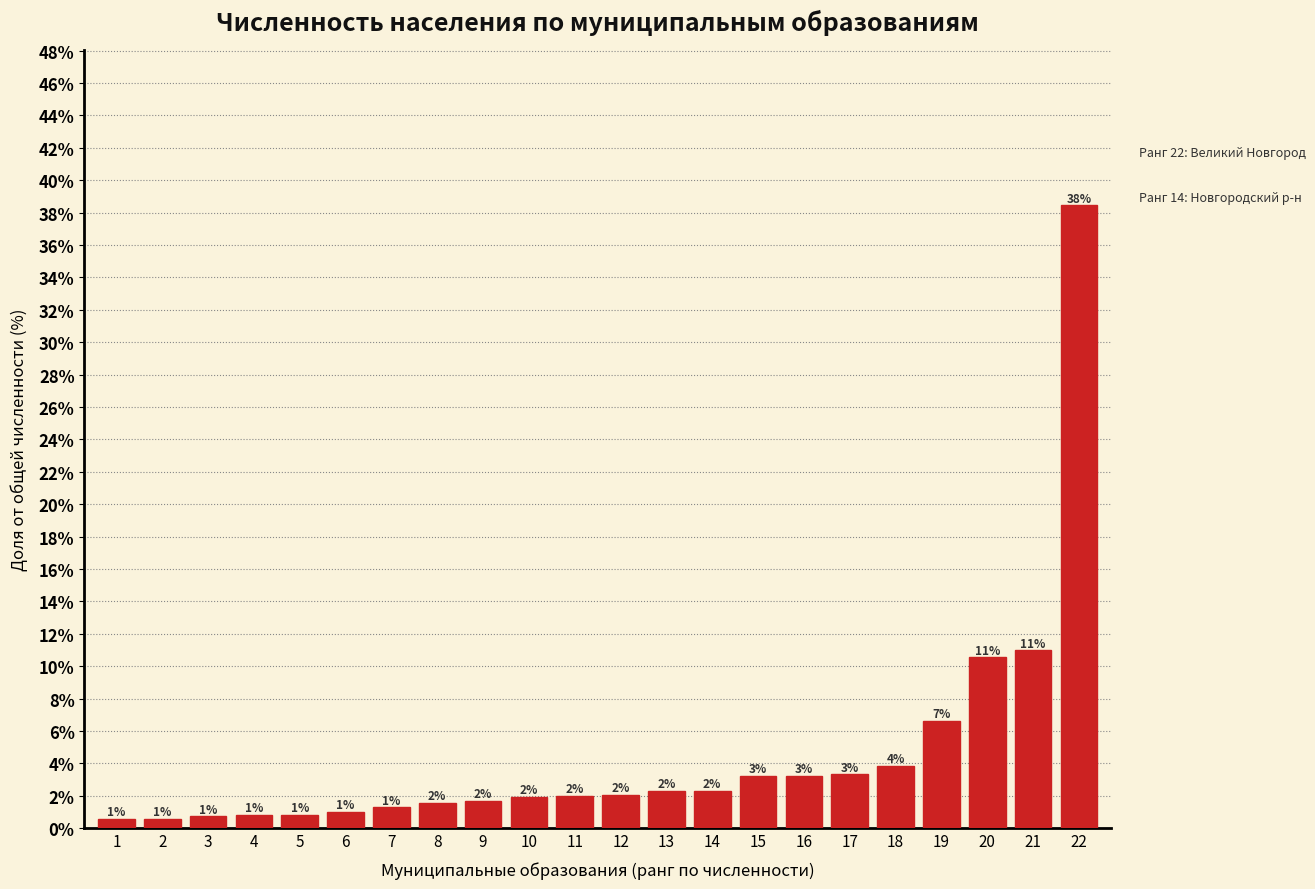

What is the value of the 9th bar from the left?

1.7